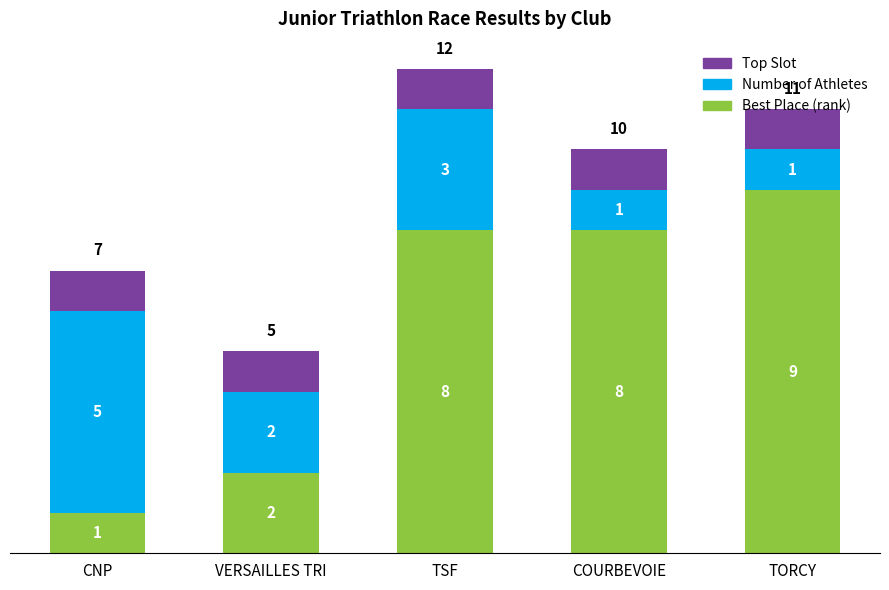

What is the sum of the Best Place (rank) values at CNP and TSF?

9